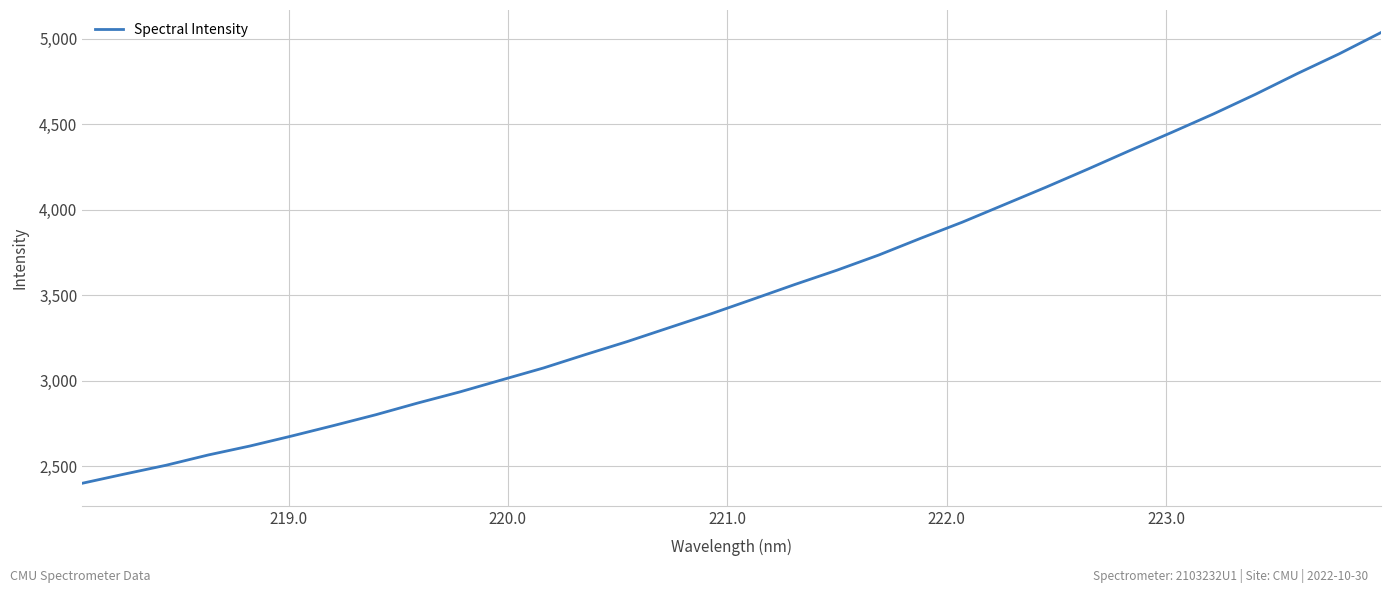

What is the sum of all values?

113076.5